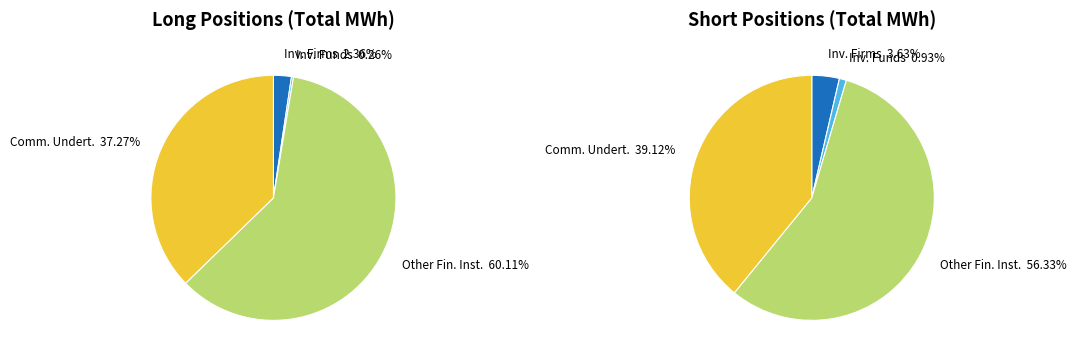

What percentage is the Other Financial Institutions slice, to the nearest percent?

56%